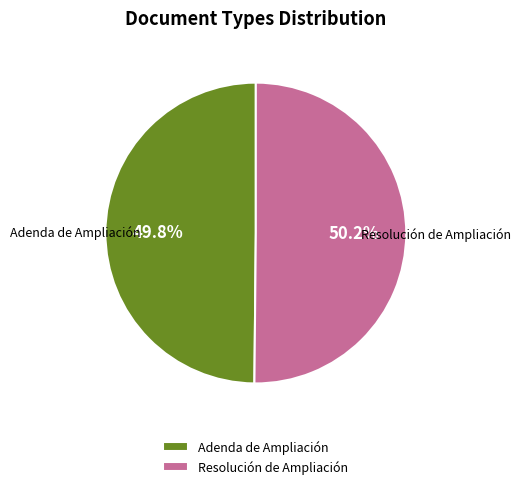

What percentage do Adenda de Ampliación and Resolución de Ampliación together represent?

100.0%